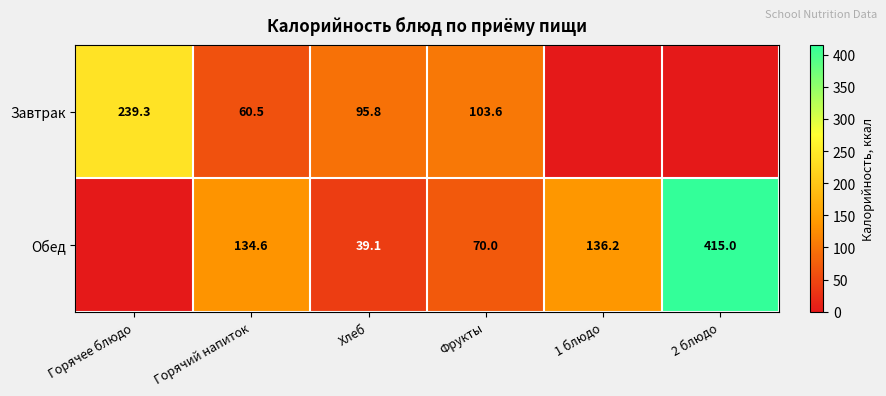

The Завтрак series shows 239.3 at Горячее блюдо. True or false?

True